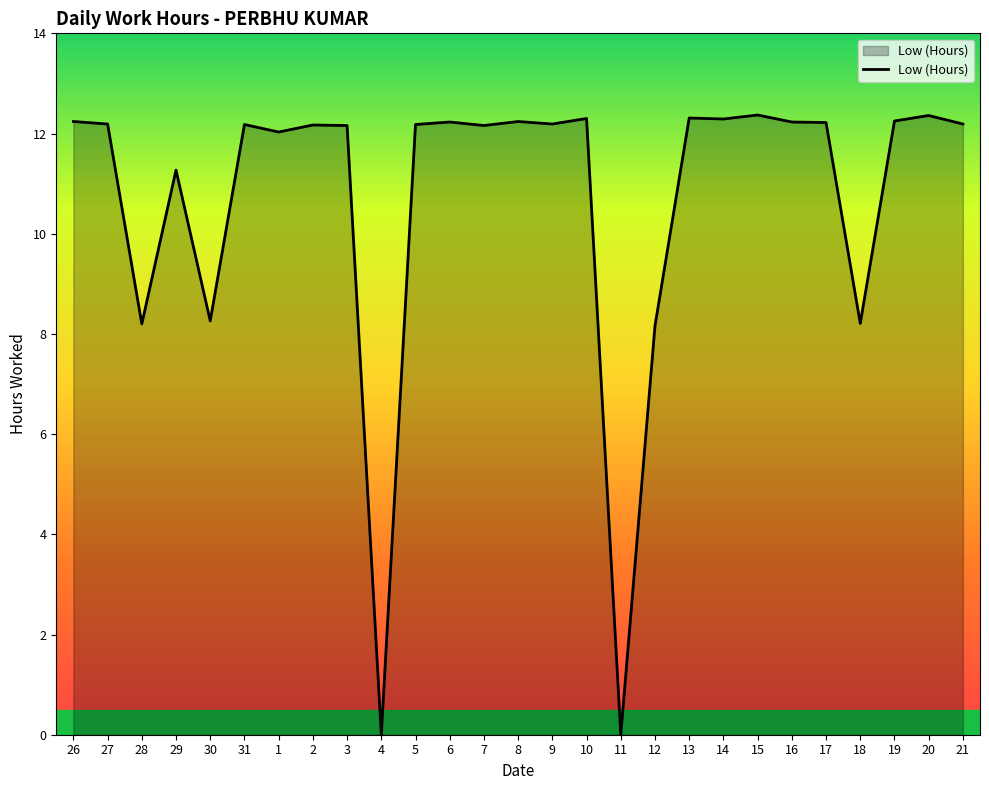

The value at 31 is 12.2. True or false?

True